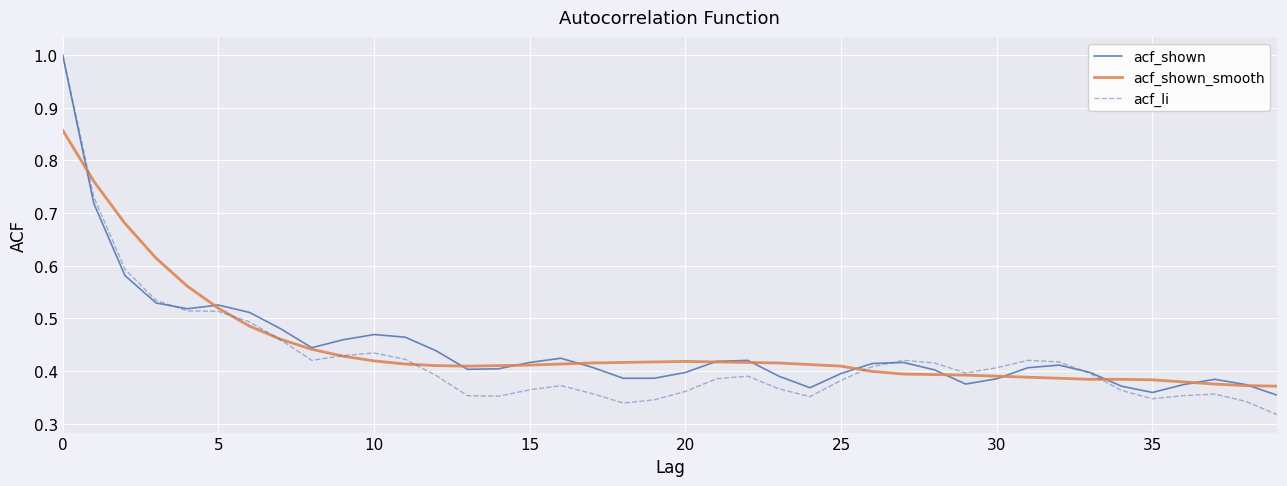

Does the chart display data point markers on the line(s)?

No